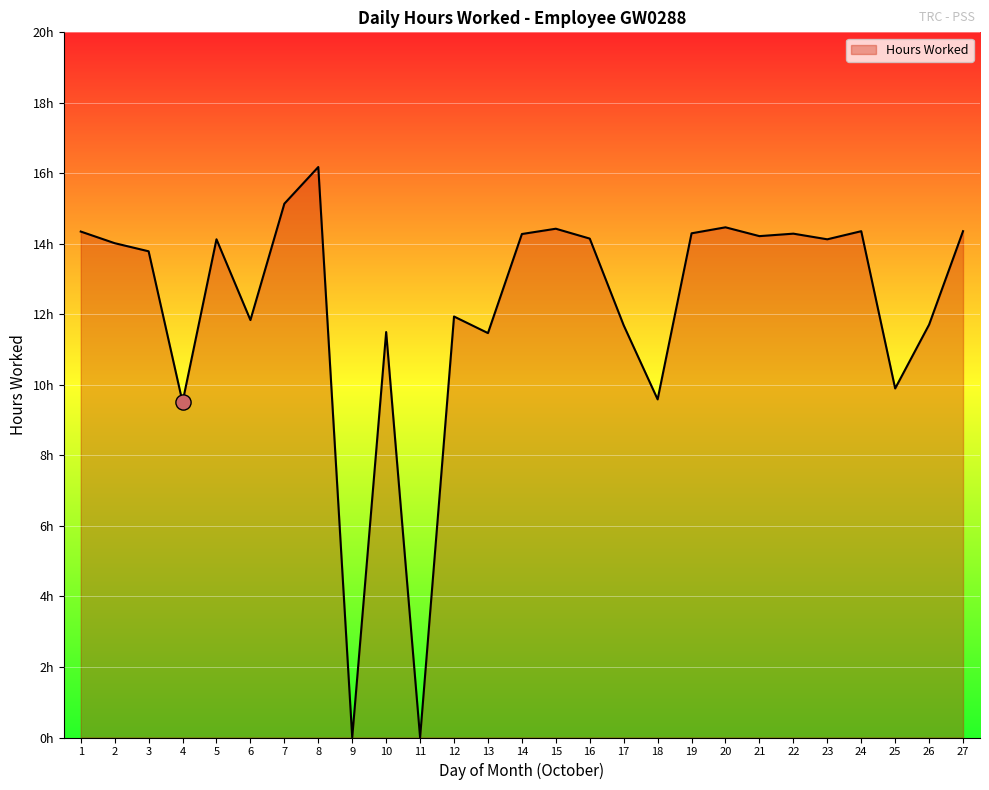

Does the chart have visible grid lines?

Yes